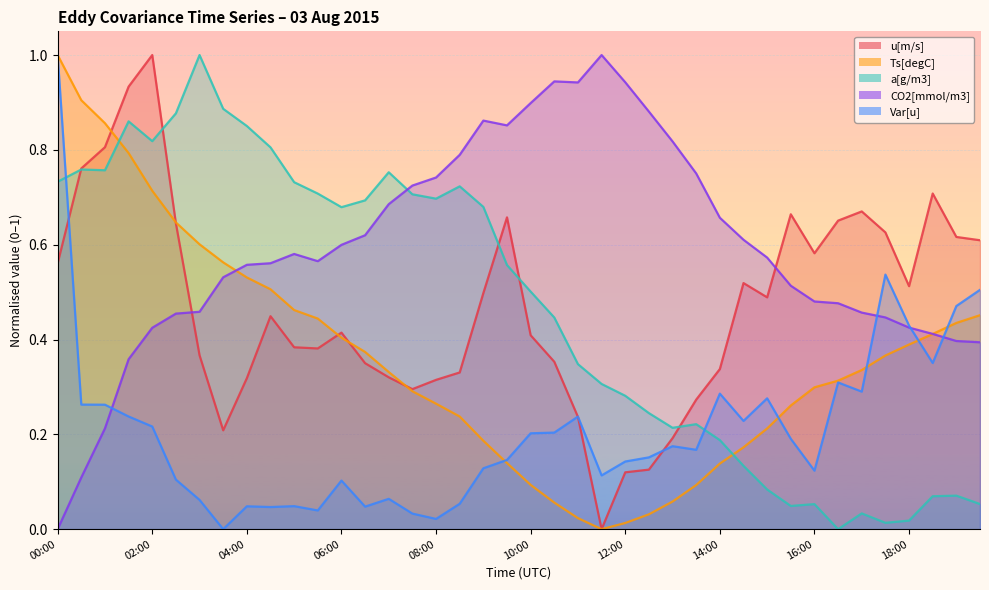

Between which two adjacent categories do u[m/s] and Var[u] first intersect?

00:00 and 00:30